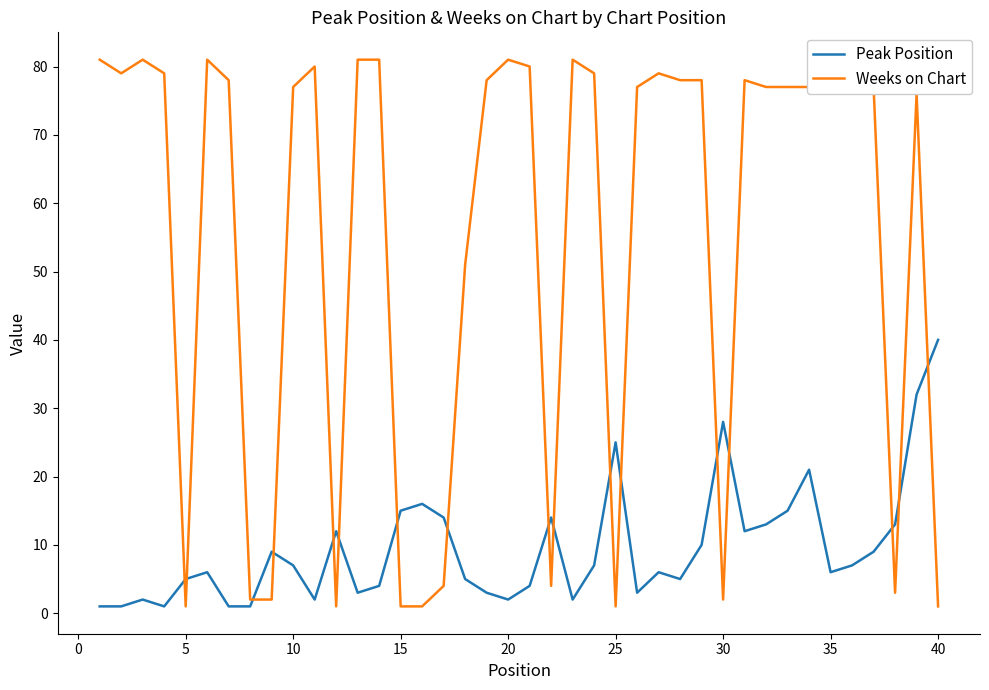

What are all the series names shown in the legend?

Peak Position, Weeks on Chart